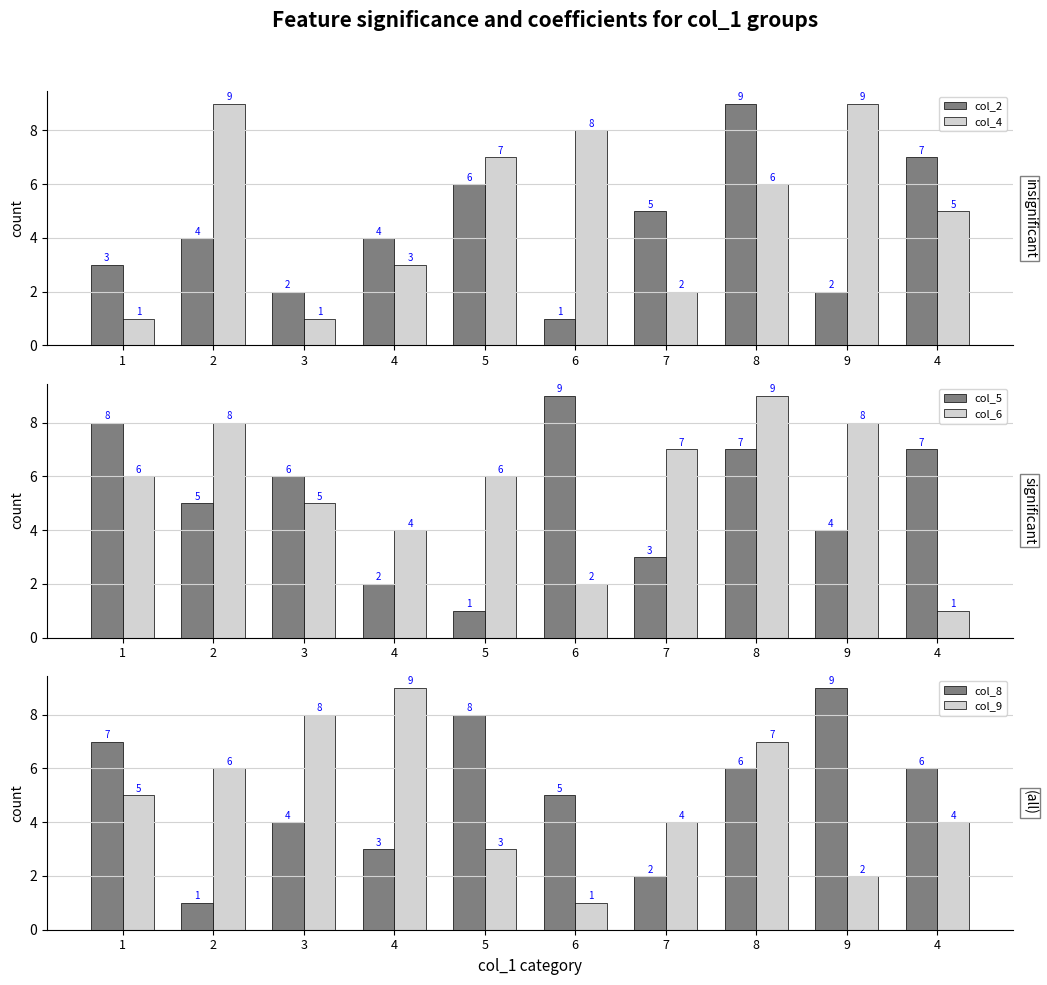

The value of col_9 at 4 is 9. True or false?

True